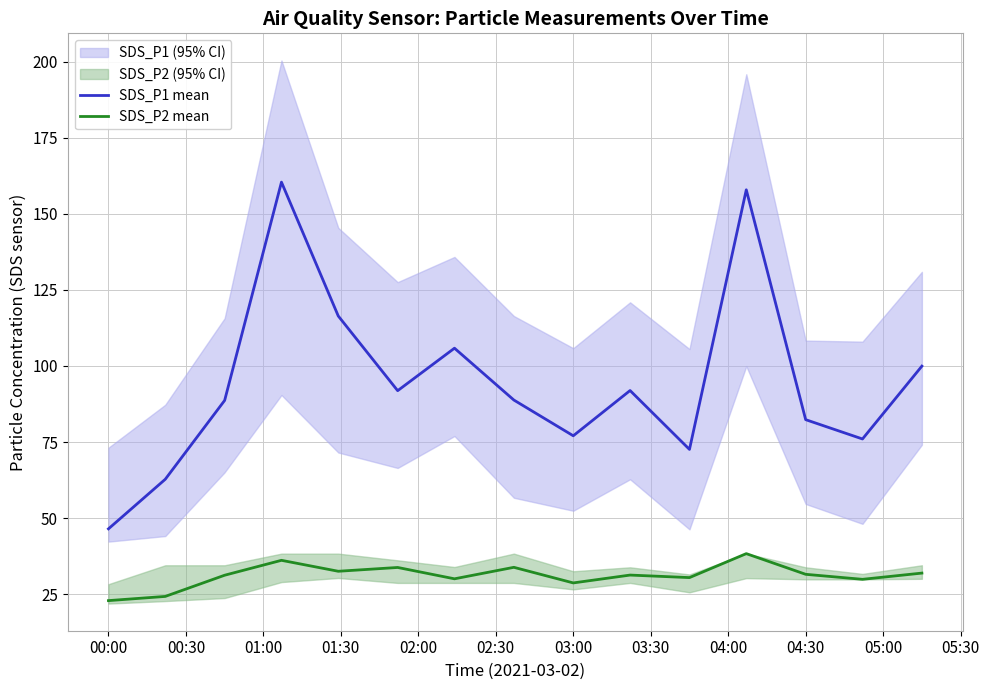

Is it true that SDS_P2 mean equals 15.8 at 00:00?

False